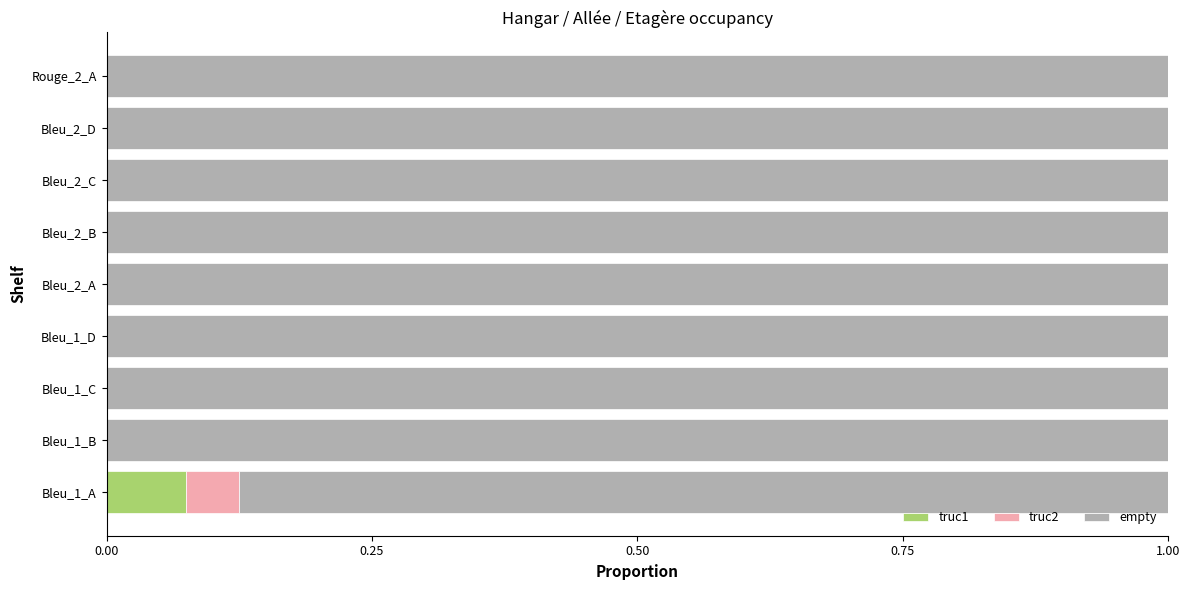

What is the total value across all series at Bleu_2_A?

1.0